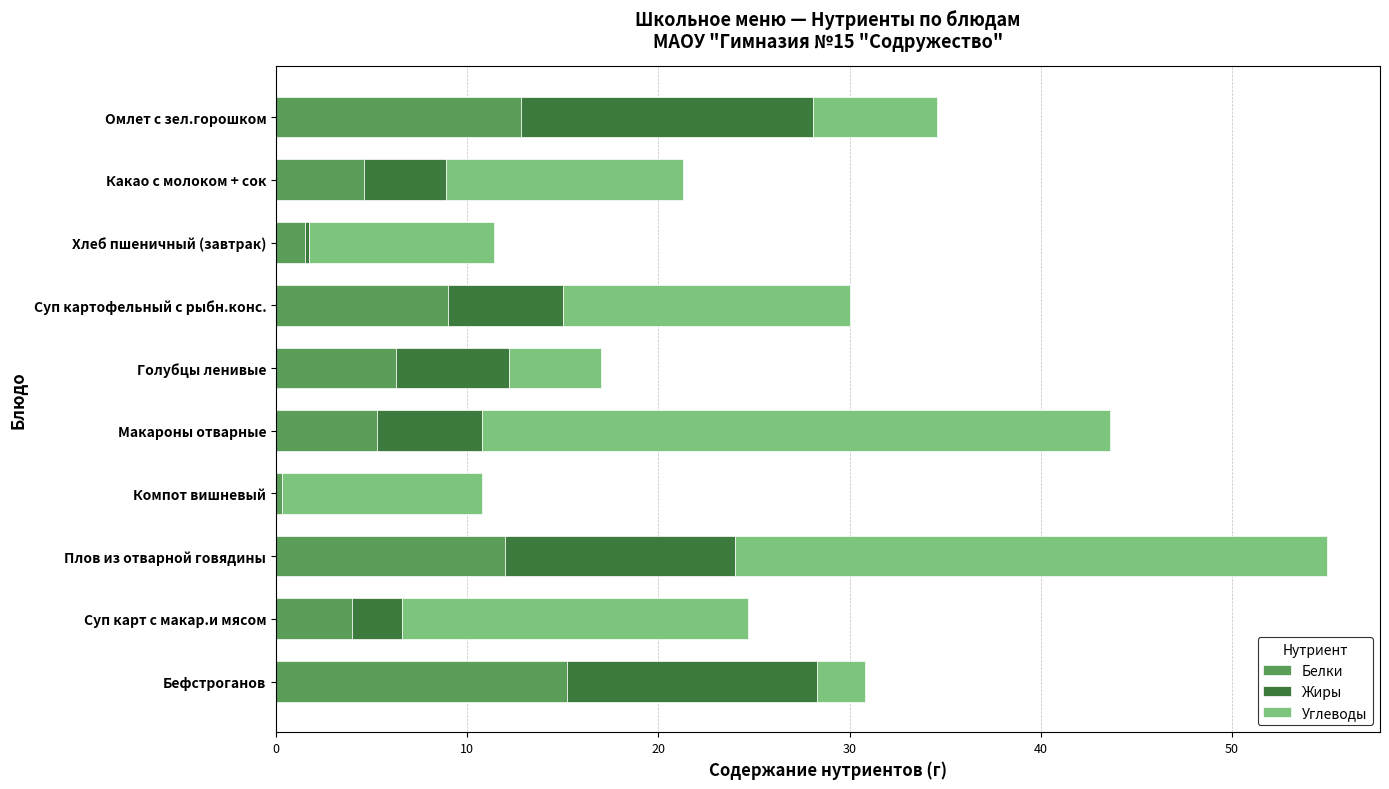

At which category is the sum across all series the highest?

Плов из отварной говядины